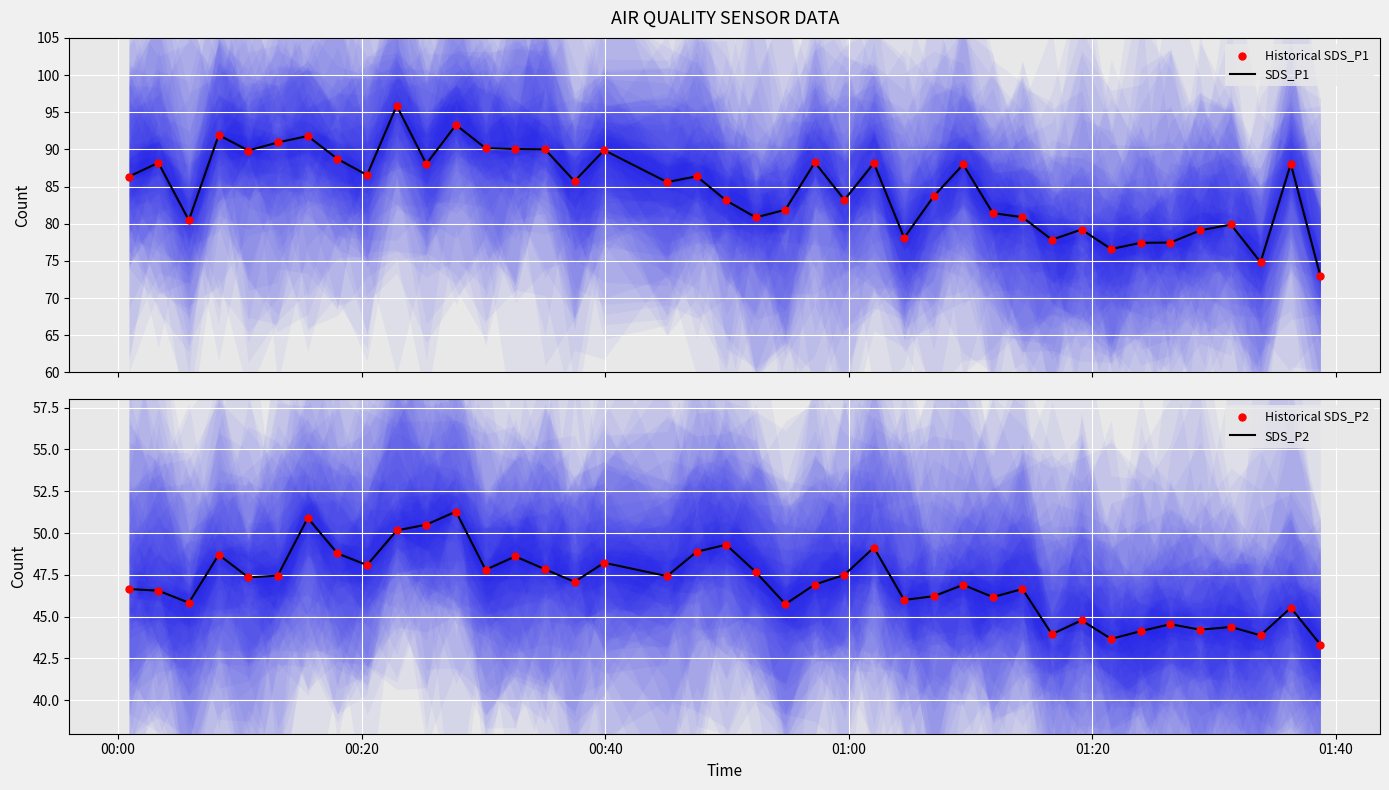

At how many categories does at least one series exceed 67?

40